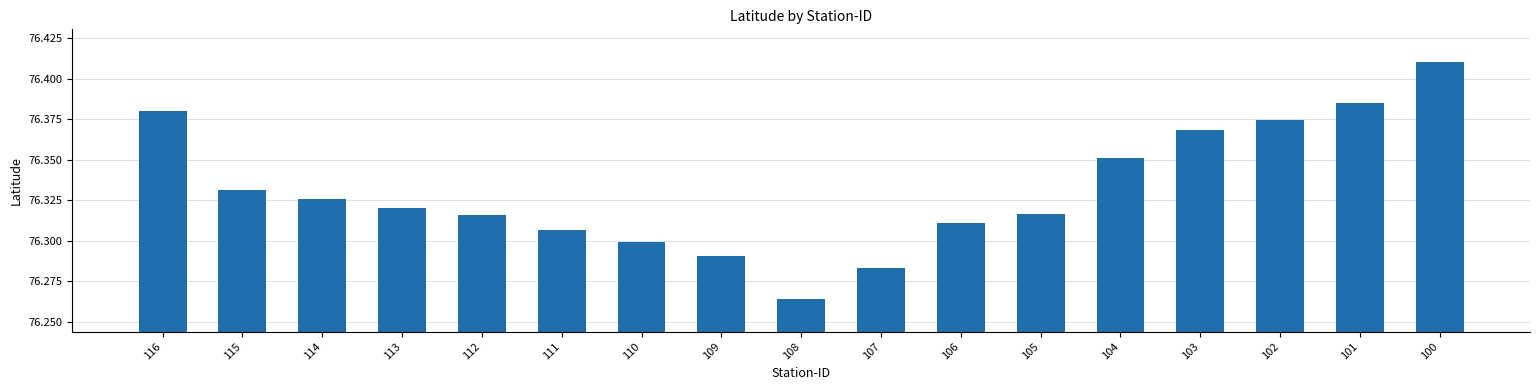

What is the ratio of the value at 100 to the value at 104?

1.0